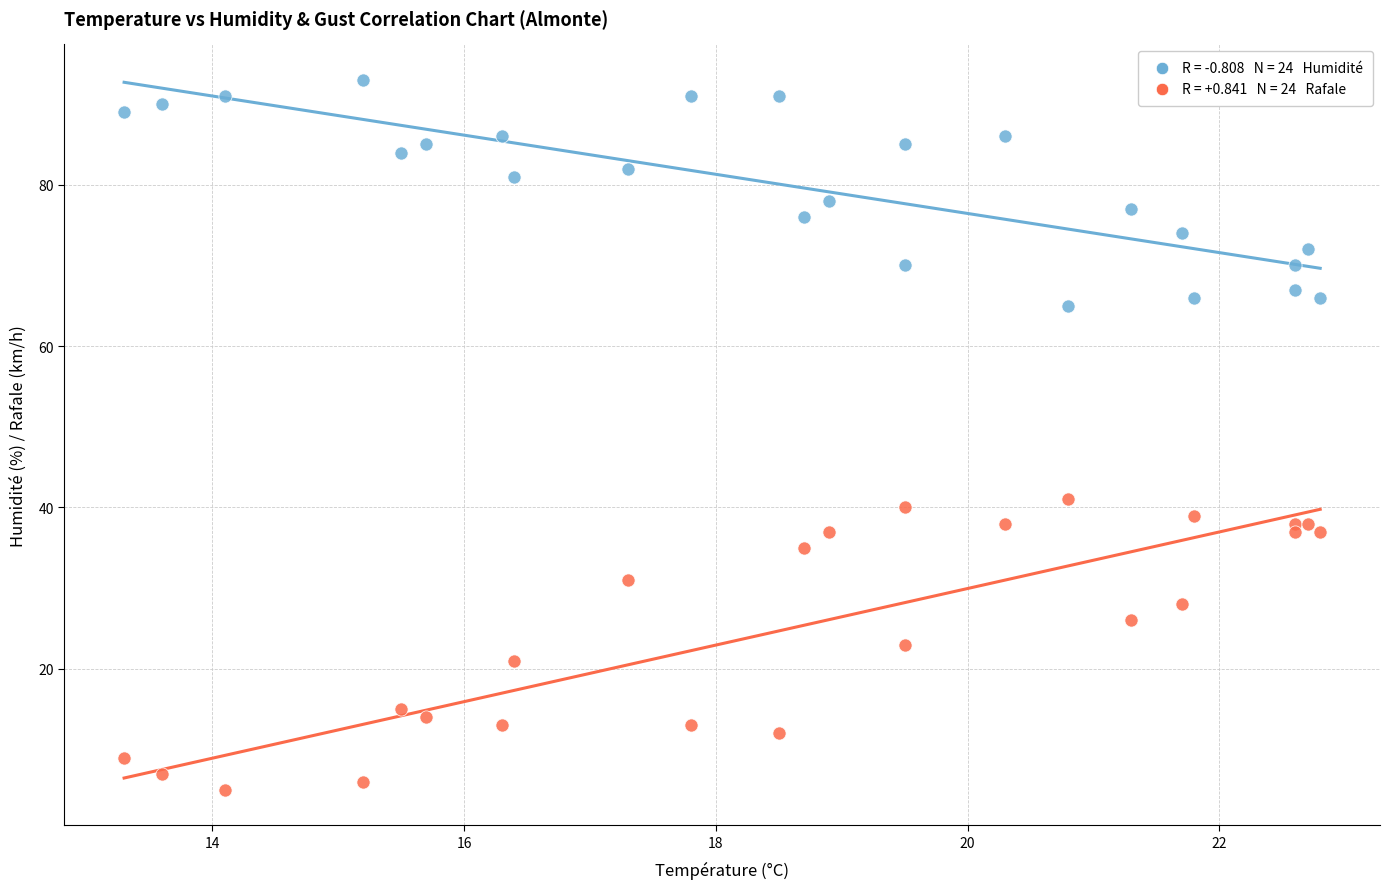

Across all series, what Y value is closest to 49?

41